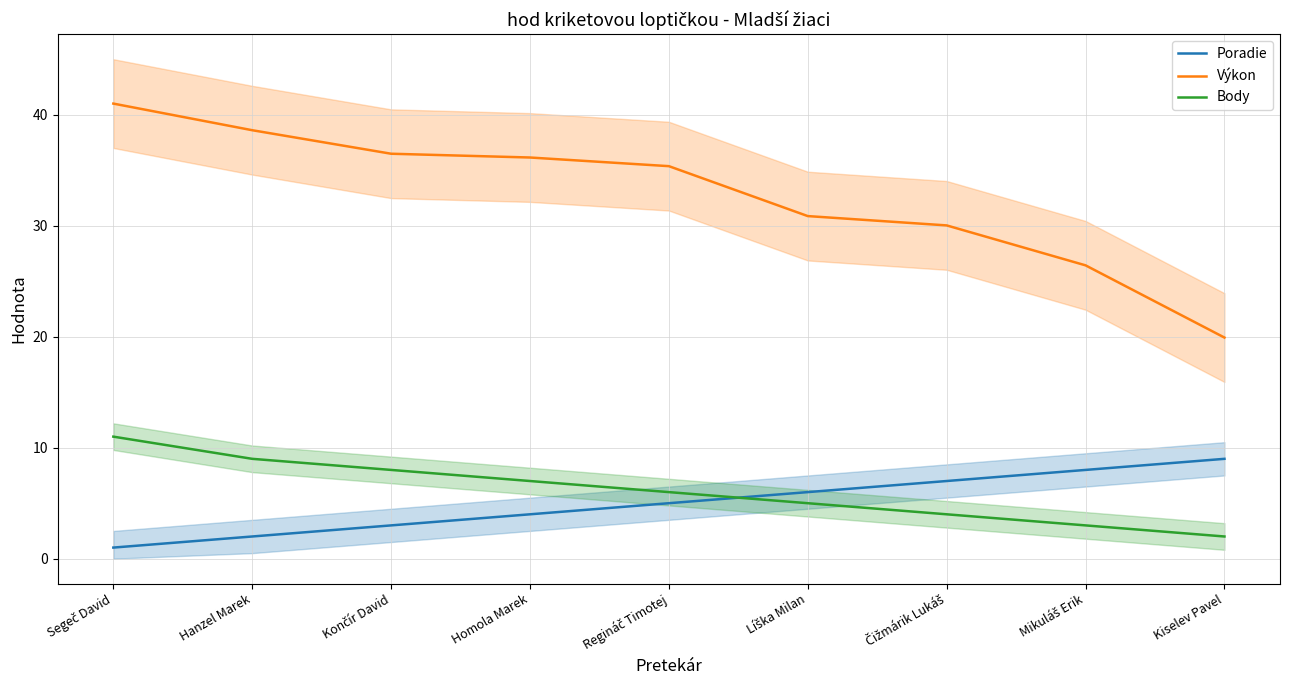

Count the number of data series in this chart.

3